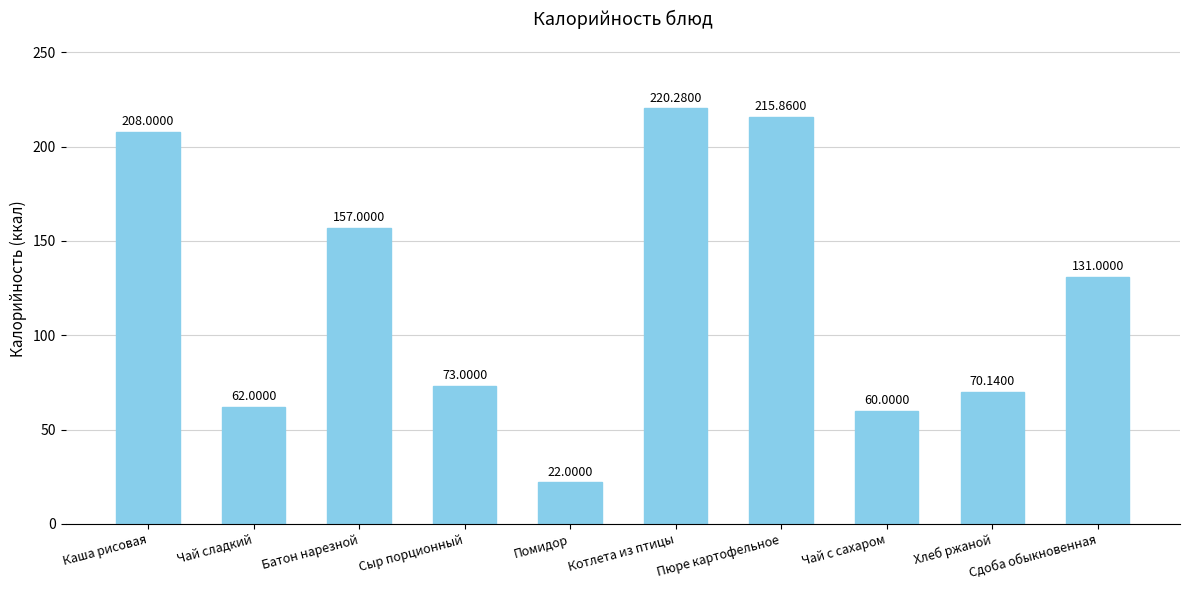

What is the maximum value shown in the chart?

220.3